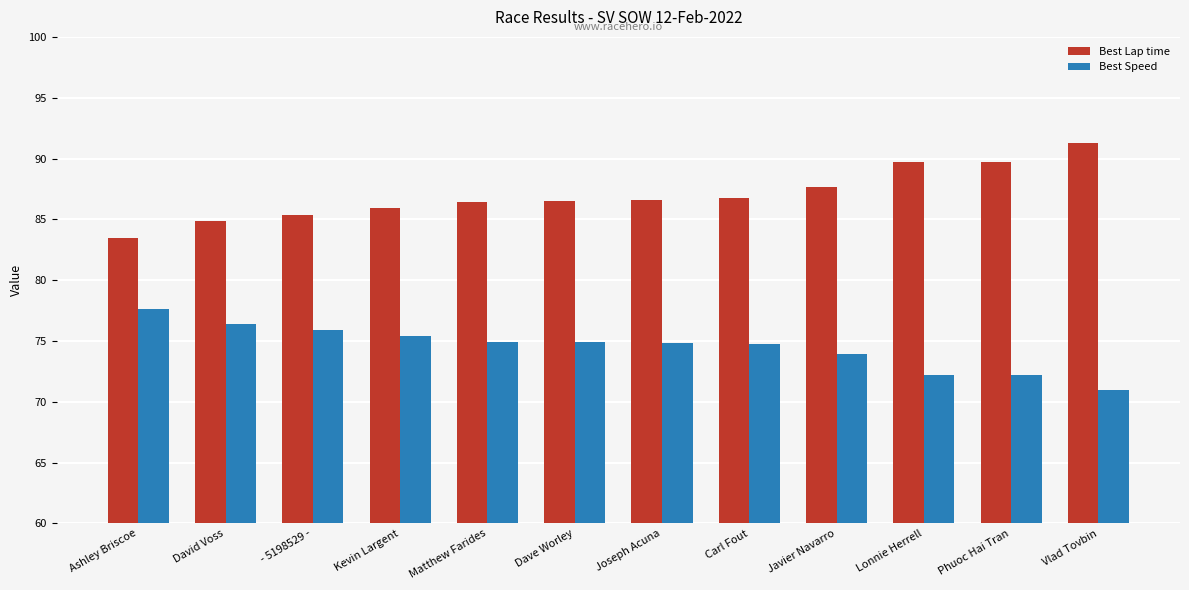

What is the difference between the maximum and minimum values in the Best Lap time series?

7.8